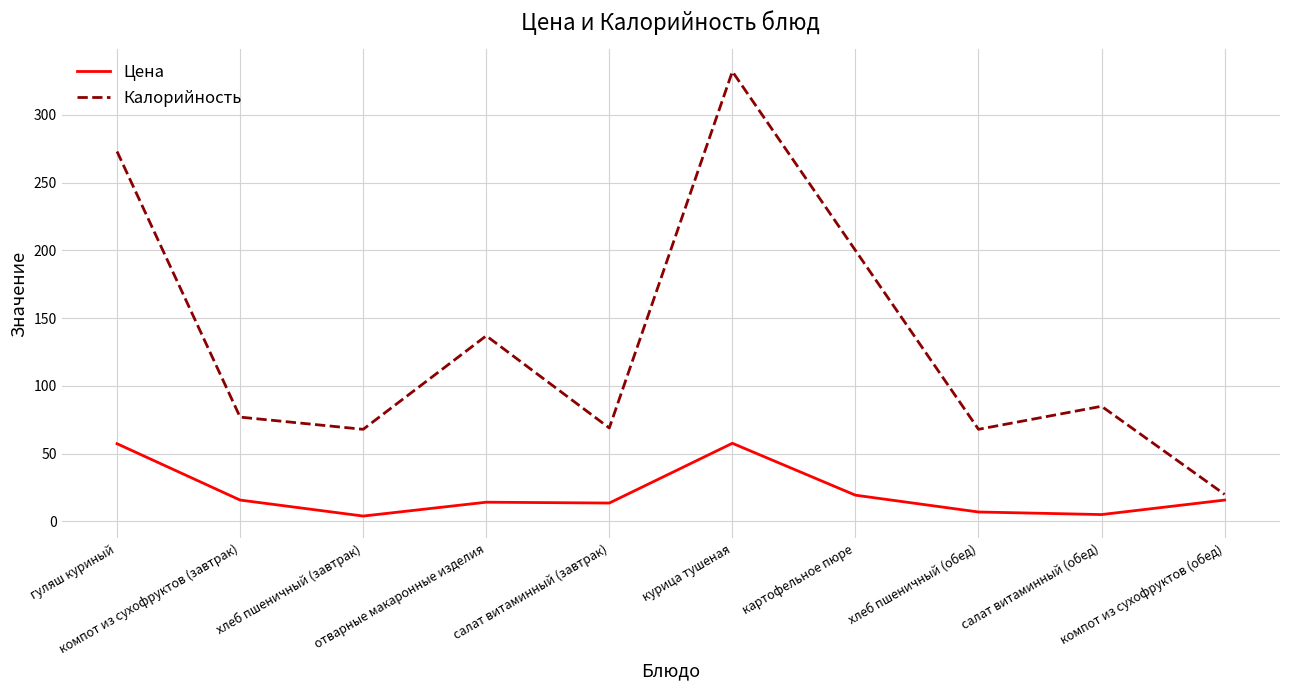

Rank the series at компот из сухофруктов (обед) from lowest to highest value.

Цена, Калорийность